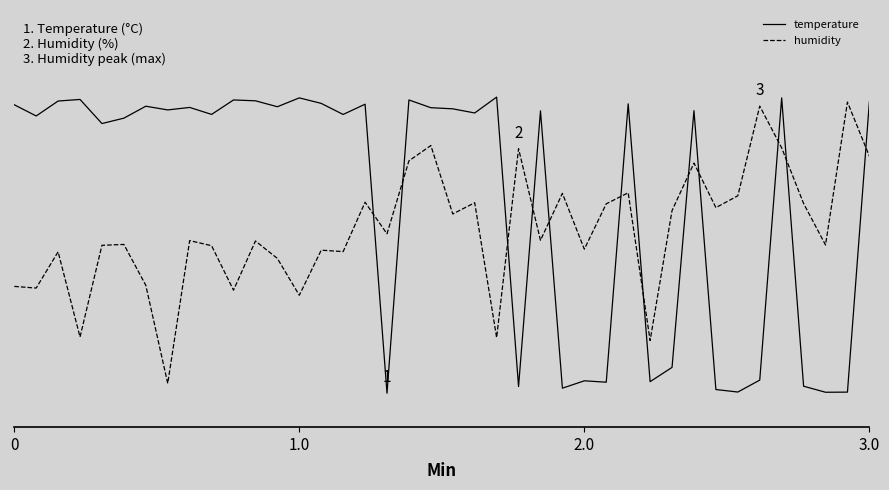

True or false: humidity and temperature cross at least once.

True